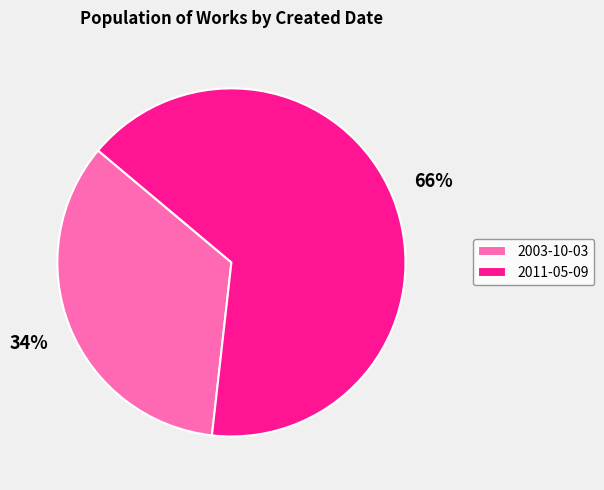

Approximately how many times larger is the value at 2011-05-09 compared to 2003-10-03?

1.9